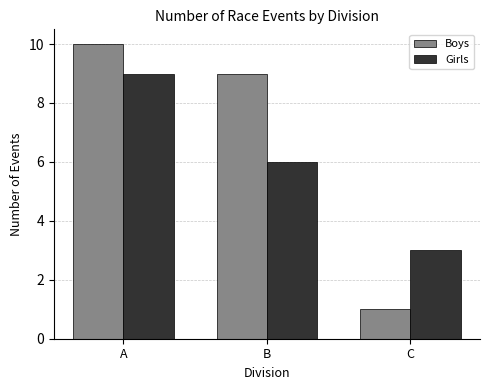

Reading right to left, extract all data points from this chart.

Boys: 1	9	10
Girls: 3	6	9